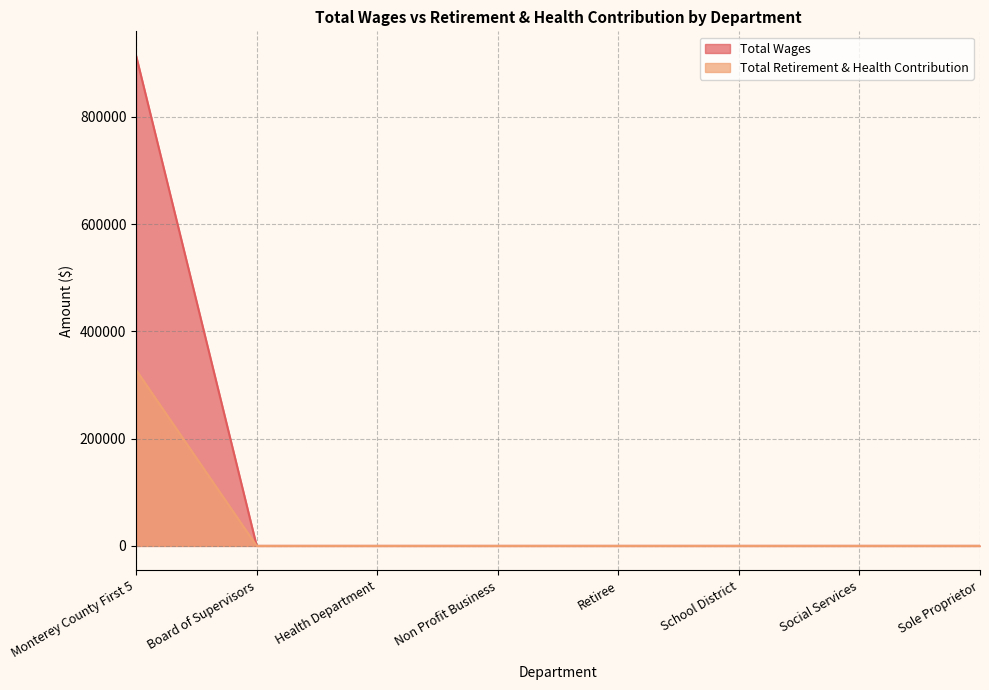

What position from the right is Social Services?

2